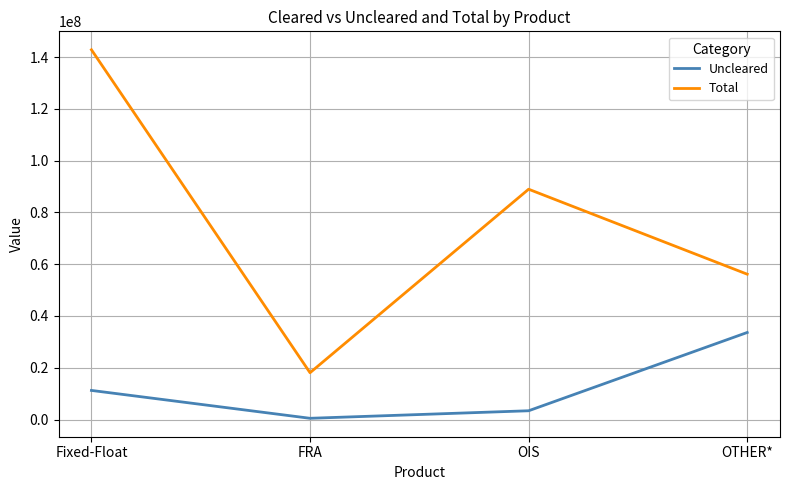

List the series in order of their overall mean, highest first.

Total, Uncleared